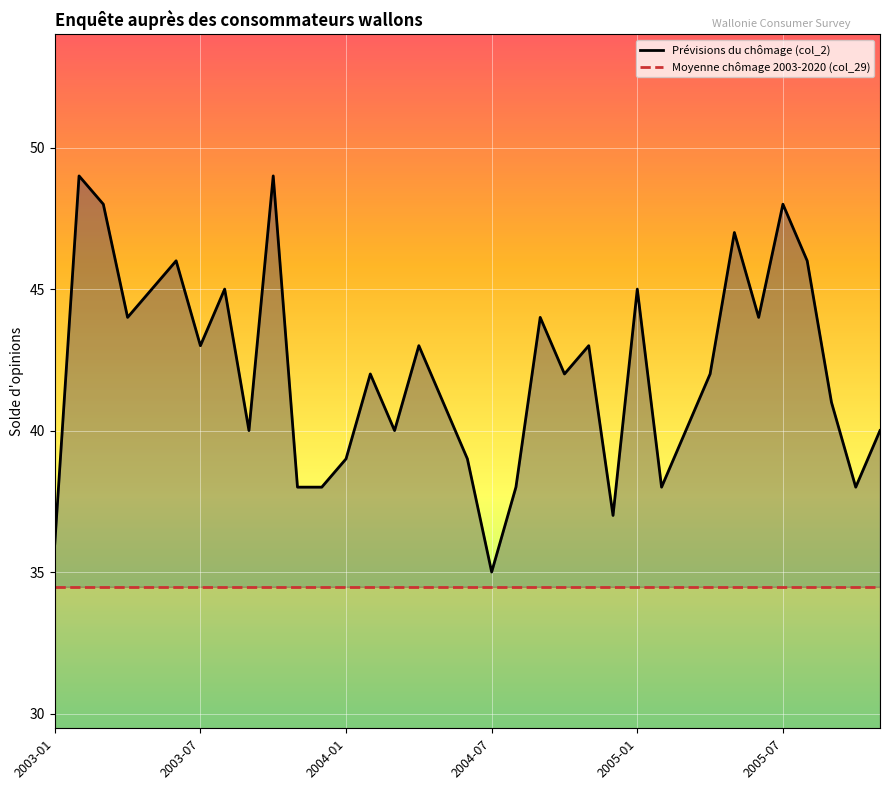

Rank the series by their average value, from highest to lowest.

Prévisions du chômage (col_2), Moyenne chômage 2003-2020 (col_29)